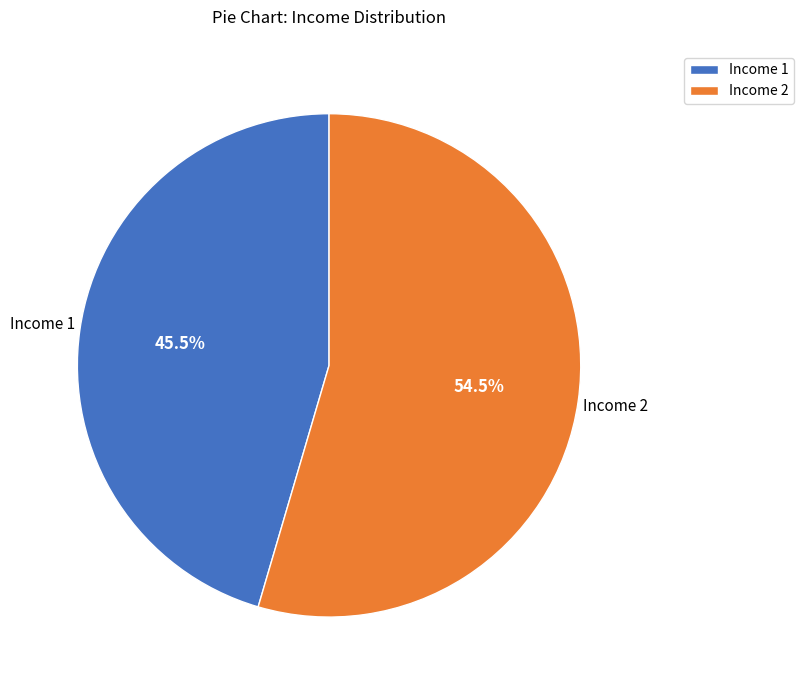

What is the smallest slice in the pie chart?

Income 1